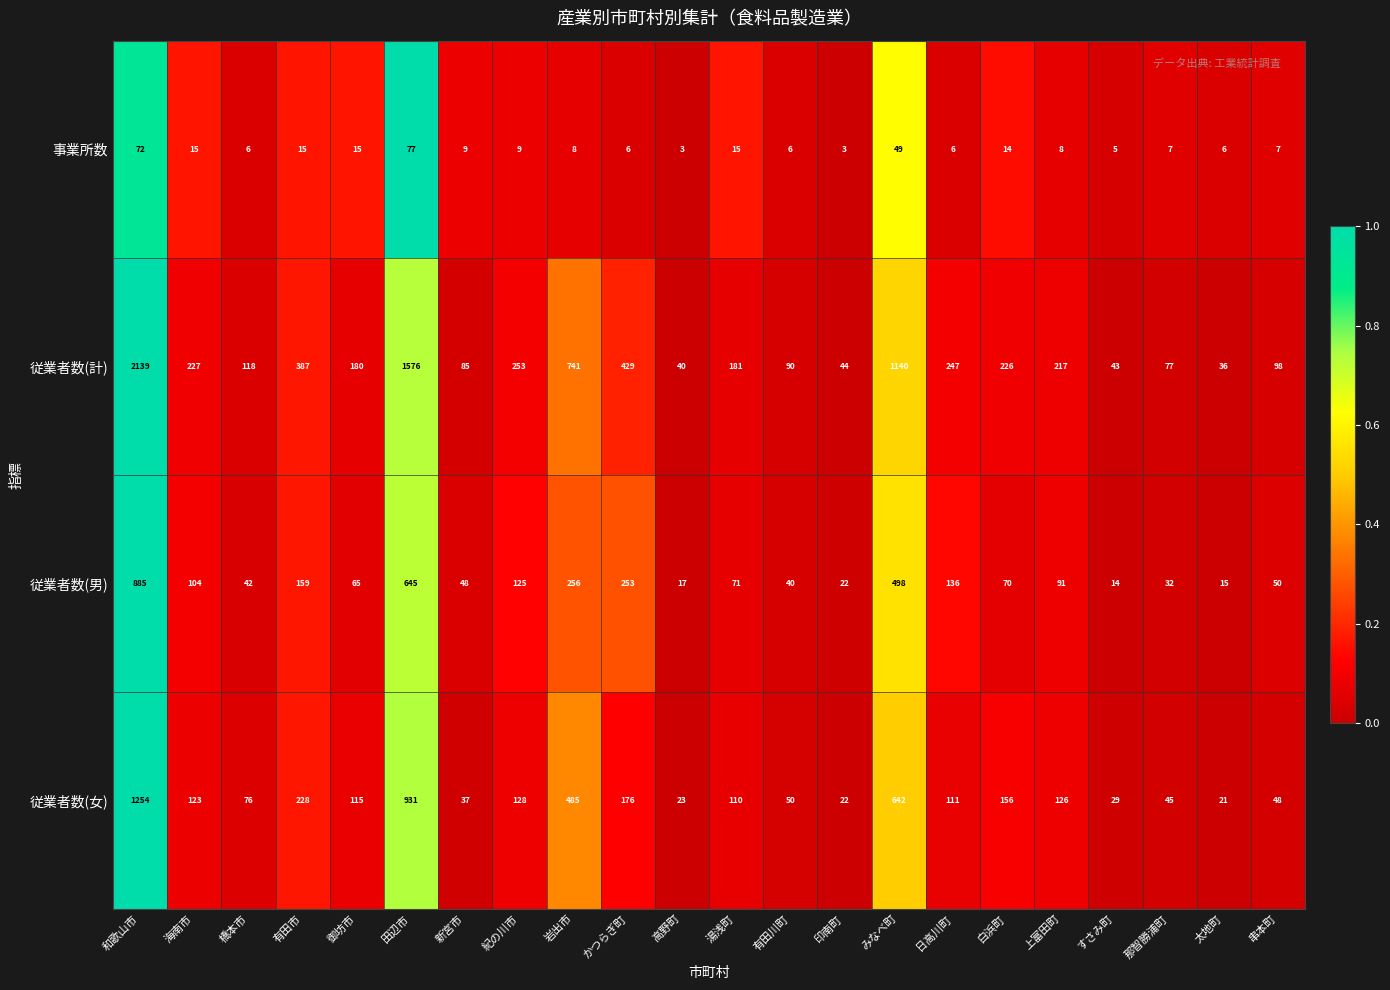

Is it true that 従業者数(女) equals 115 at 御坊市?

True